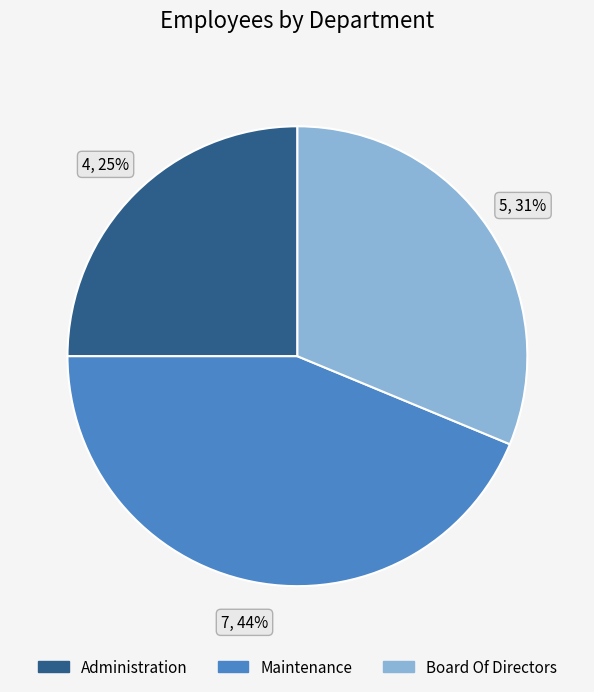

What percentage is the Board Of Directors slice, to the nearest percent?

31%